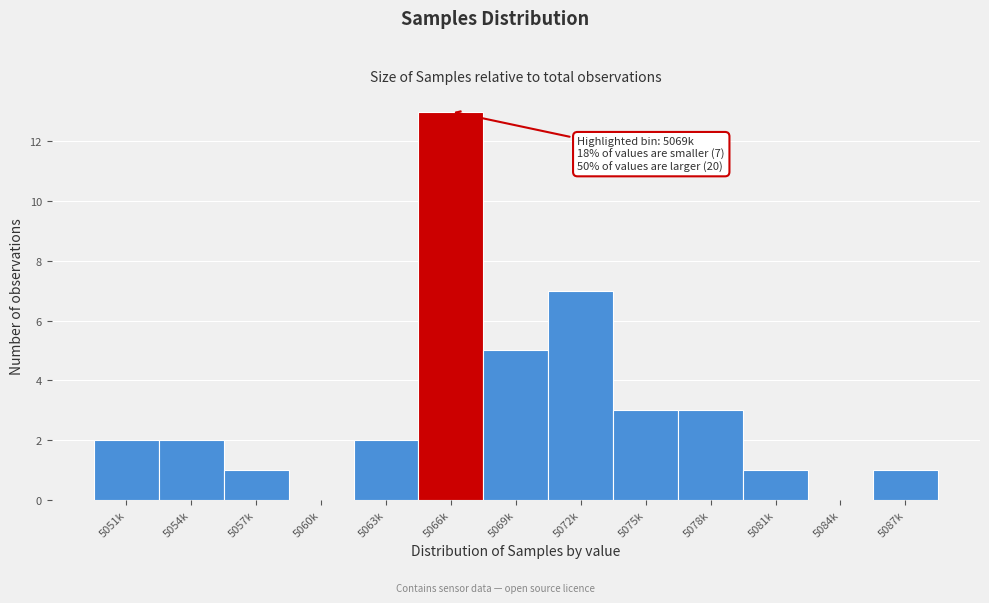

Reading left to right, extract all data points from this chart.

5051k=2	5054k=2	5057k=1	5060k=0	5063k=2	5066k=13	5069k=5	5072k=7	5075k=3	5078k=3	5081k=1	5084k=0	5087k=1